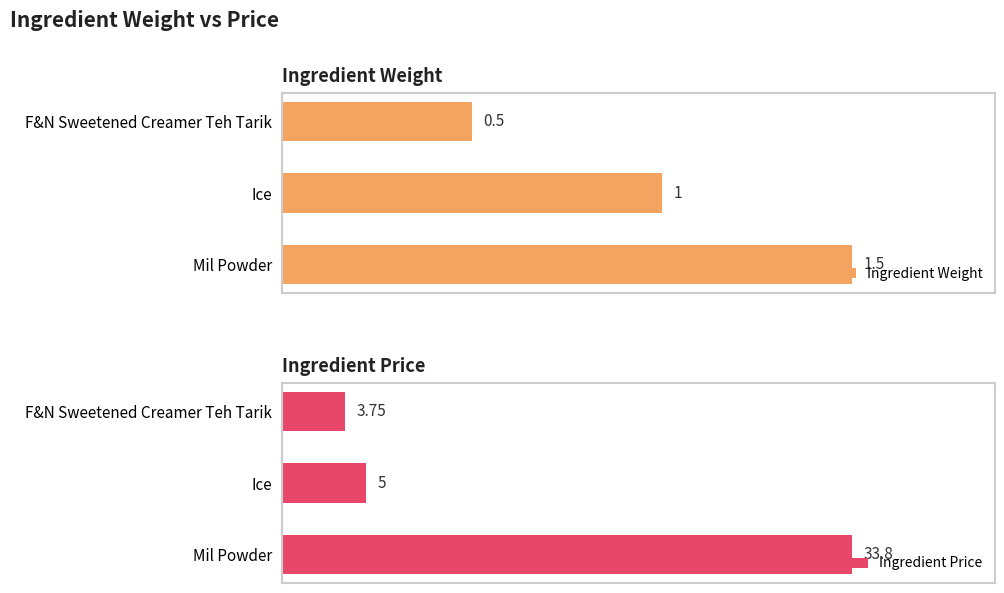

How many bars are there in each group?

2